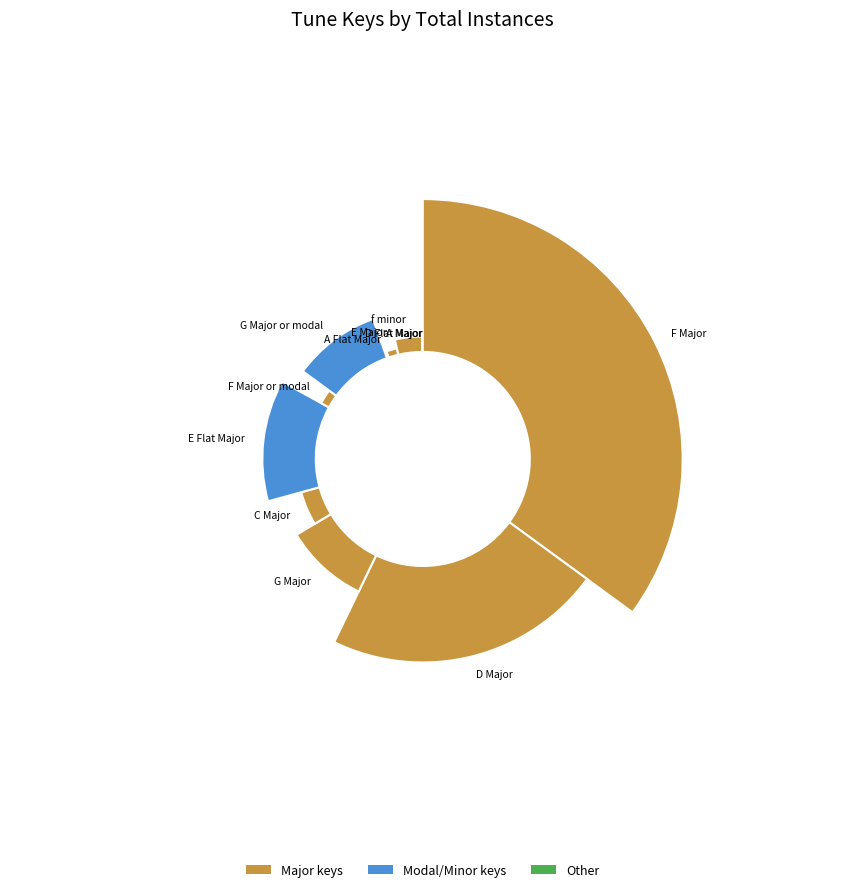

What is the smallest slice in the pie chart?

D Flat Major